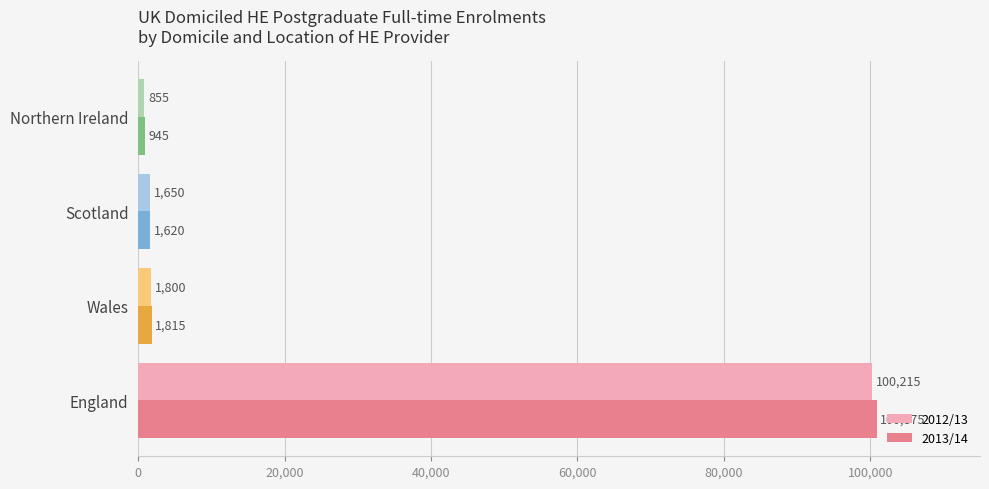

How many categories are shown in the chart?

4